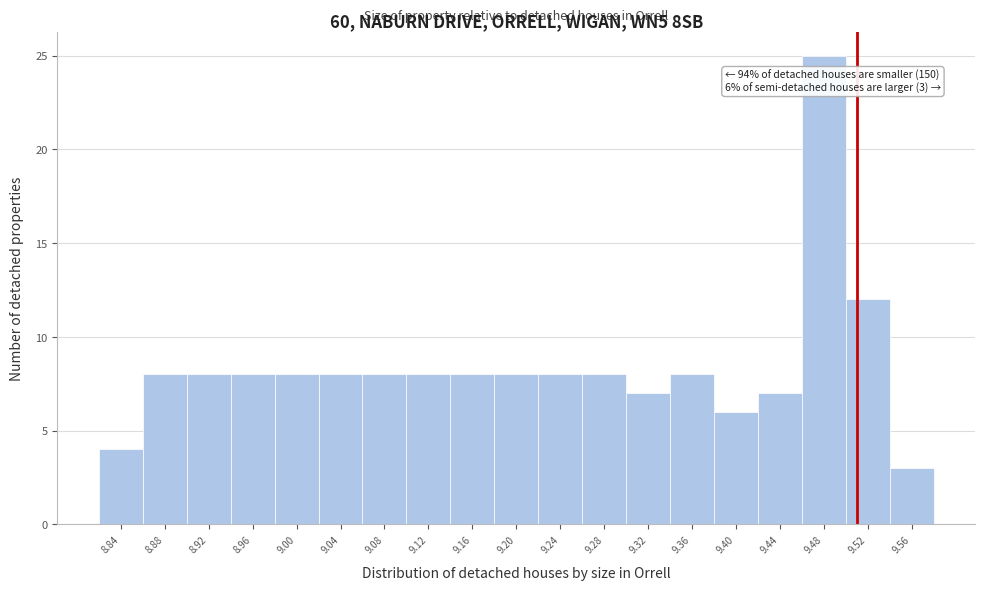

Which range on the x-axis has the tallest bar?

9.46 to 9.50